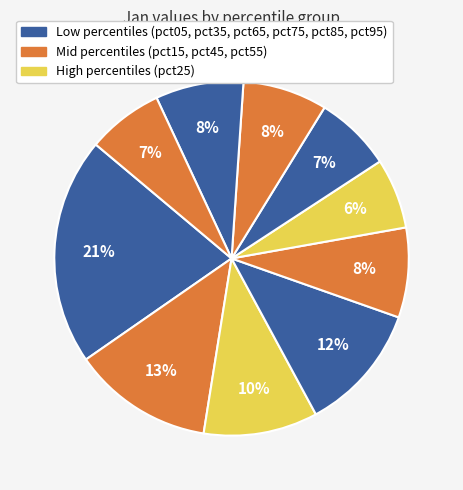

How many slices are in this pie chart?

10